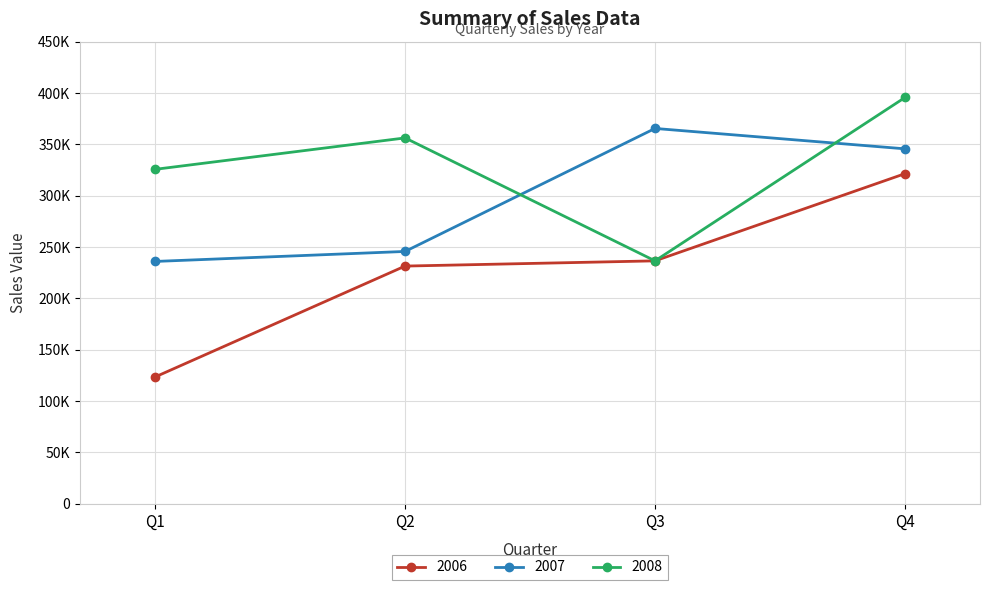

Which series has the widest spread of values?

2006